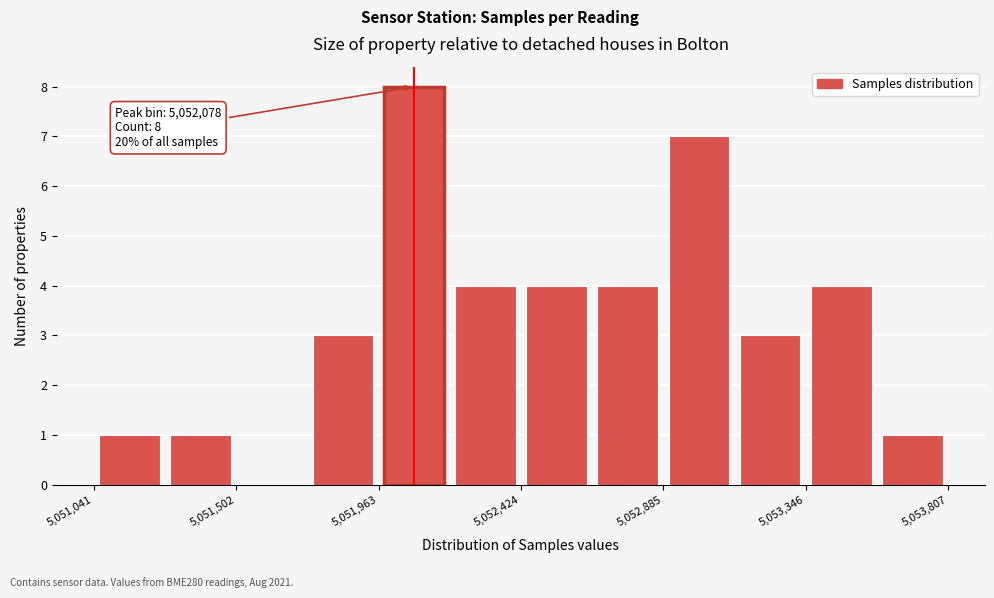

Which range on the x-axis has the tallest bar?

5051950 to 5052200